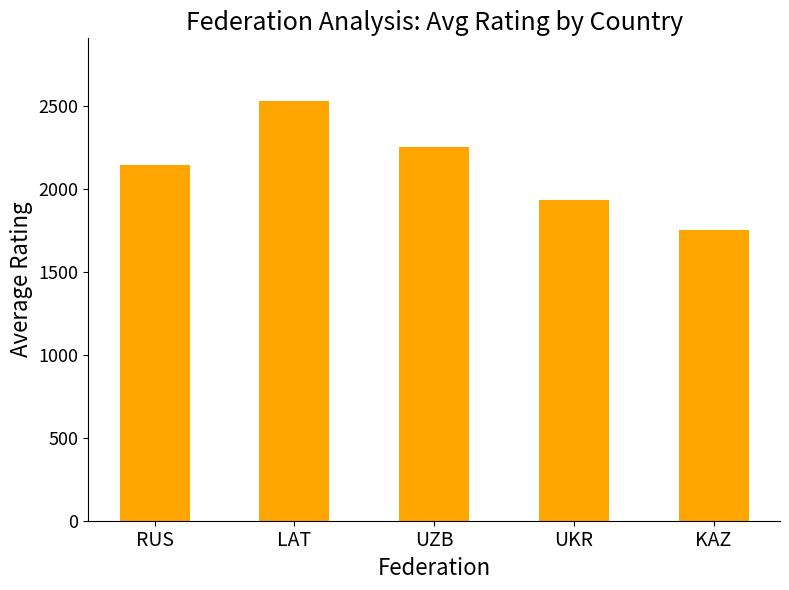

Which label corresponds to the largest value in the chart?

LAT